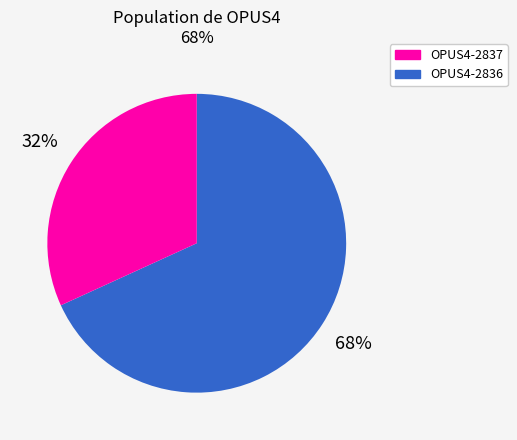

To the nearest percent, what is the combined percentage of OPUS4-2836 and OPUS4-2837?

100%